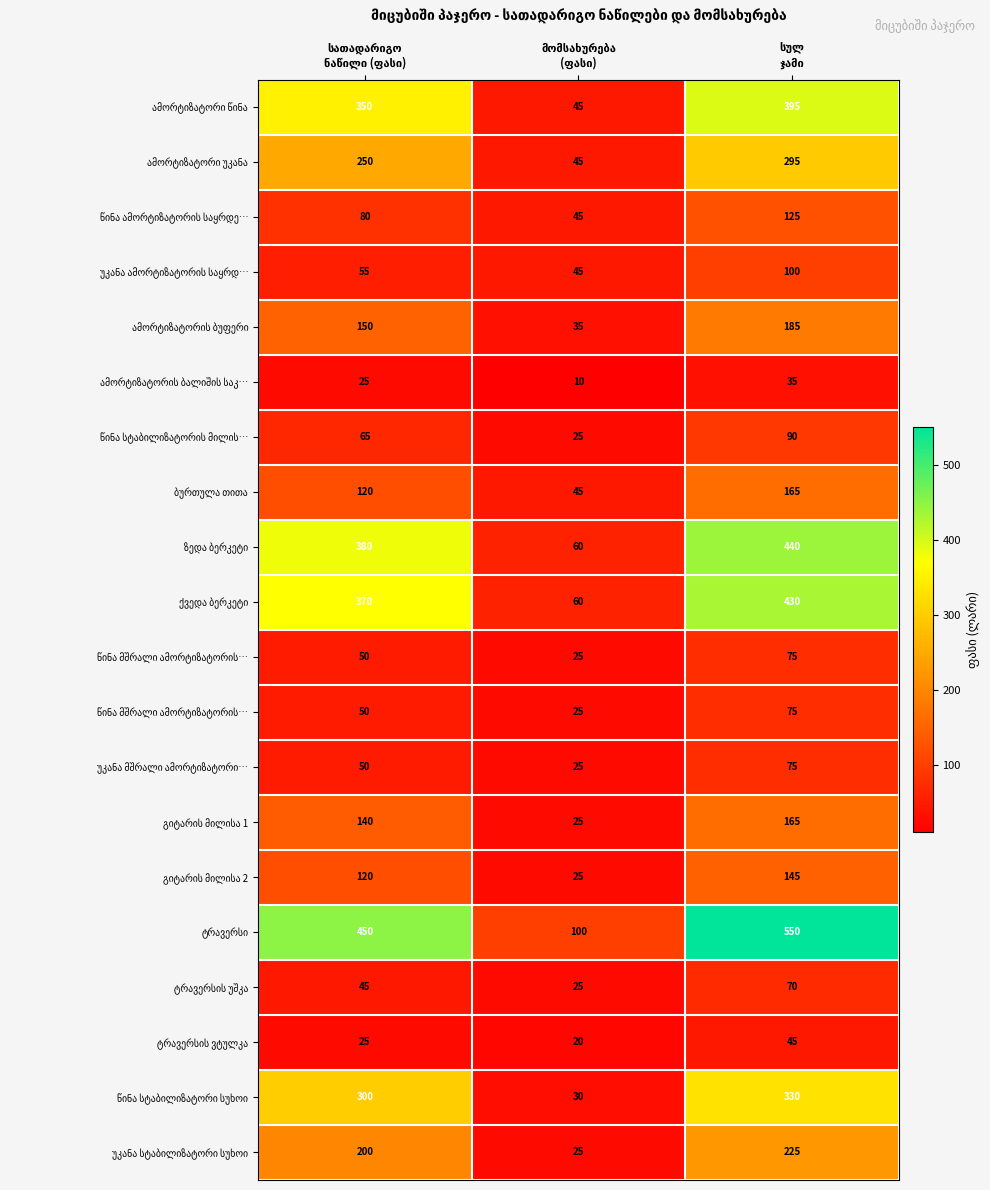

What is the spread (max minus min) of values at მომსახურება
(ფასი)?

90